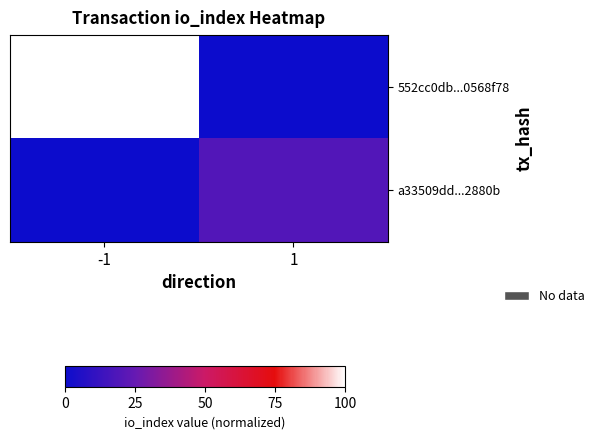

Rank the series by their maximum value, from highest to lowest.

552cc0db...0568f78, a33509dd...2880b